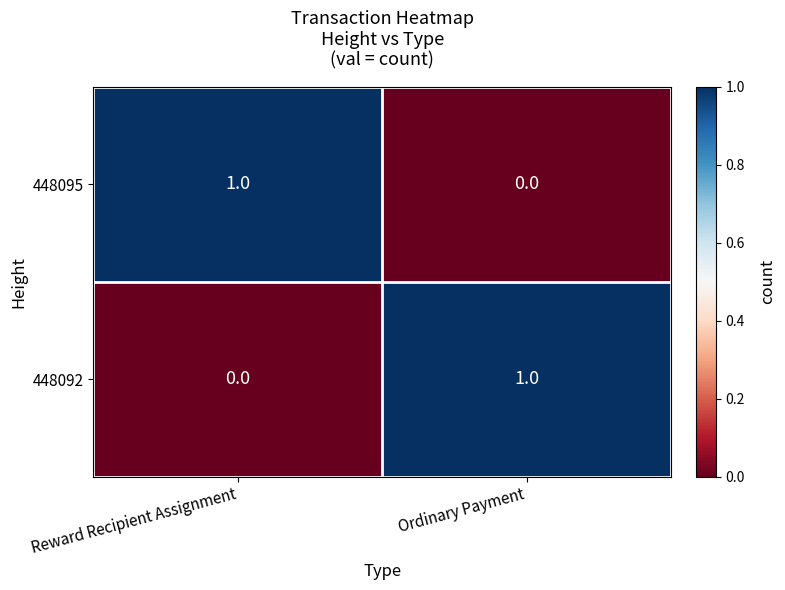

The value of 448092 at Reward Recipient Assignment is 0. True or false?

True